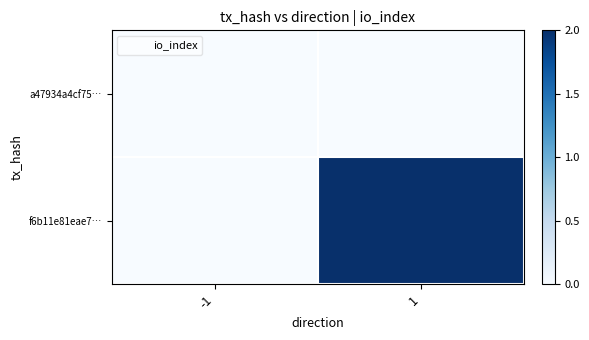

Rank the series by their average value, from highest to lowest.

f6b11e81eae7…, a47934a4cf75…